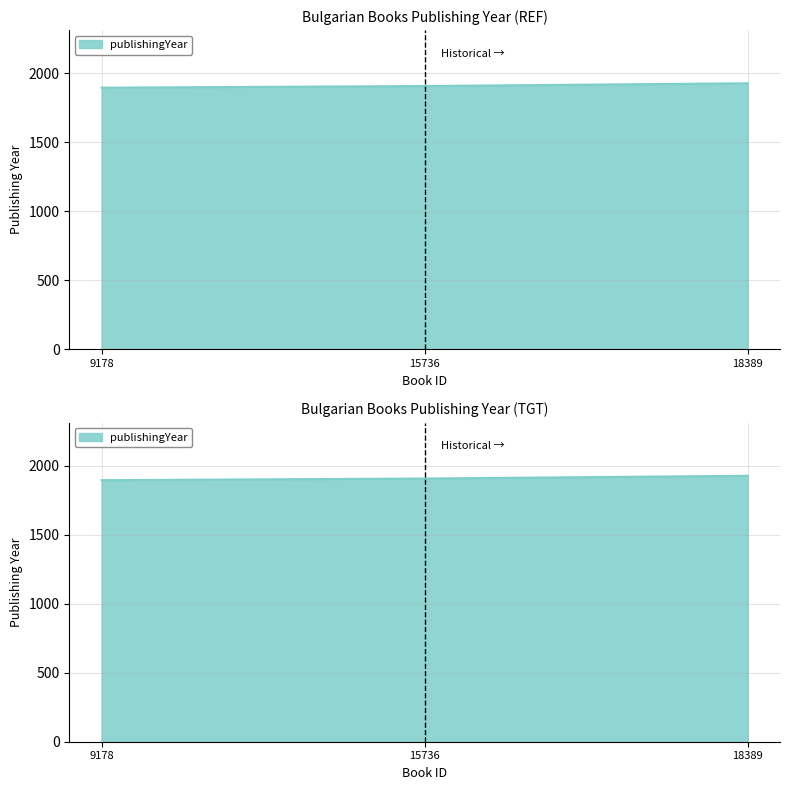

Approximately how many times larger is the value at 15736 compared to 18389?

1.0